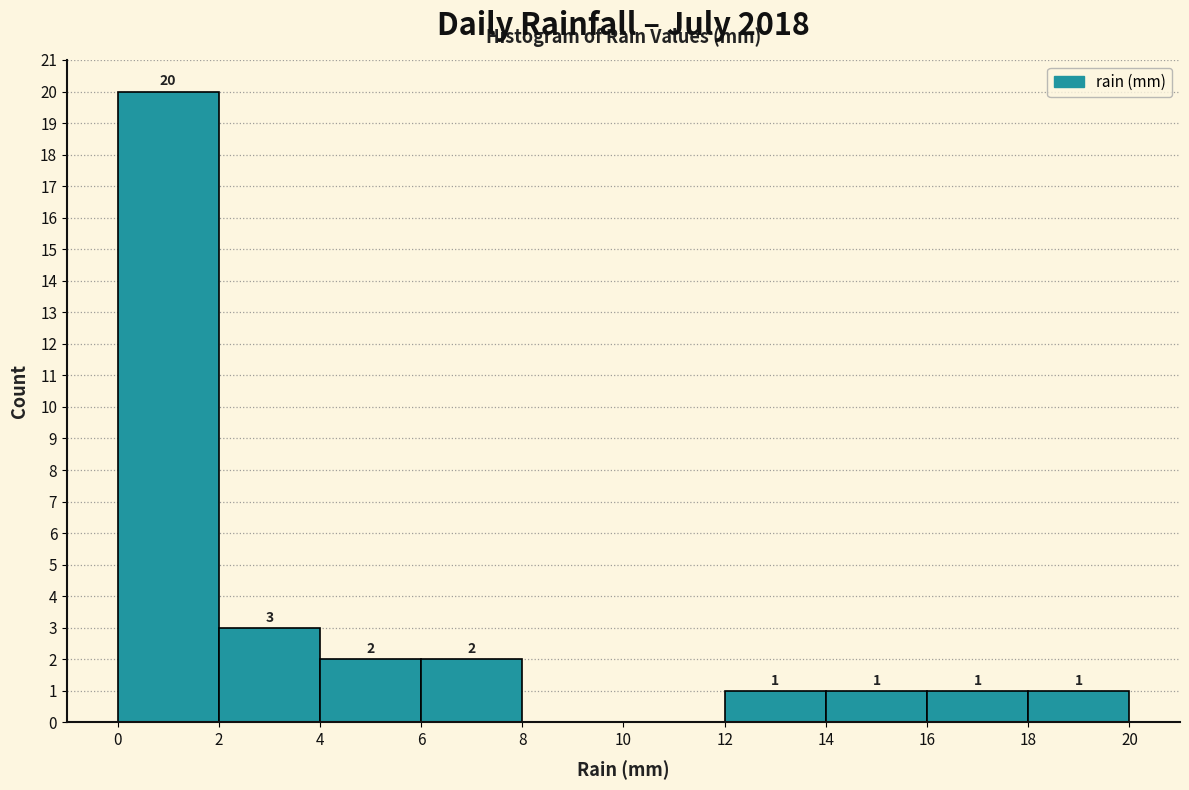

Over which range of the x-axis is the bar tallest?

0 to 2